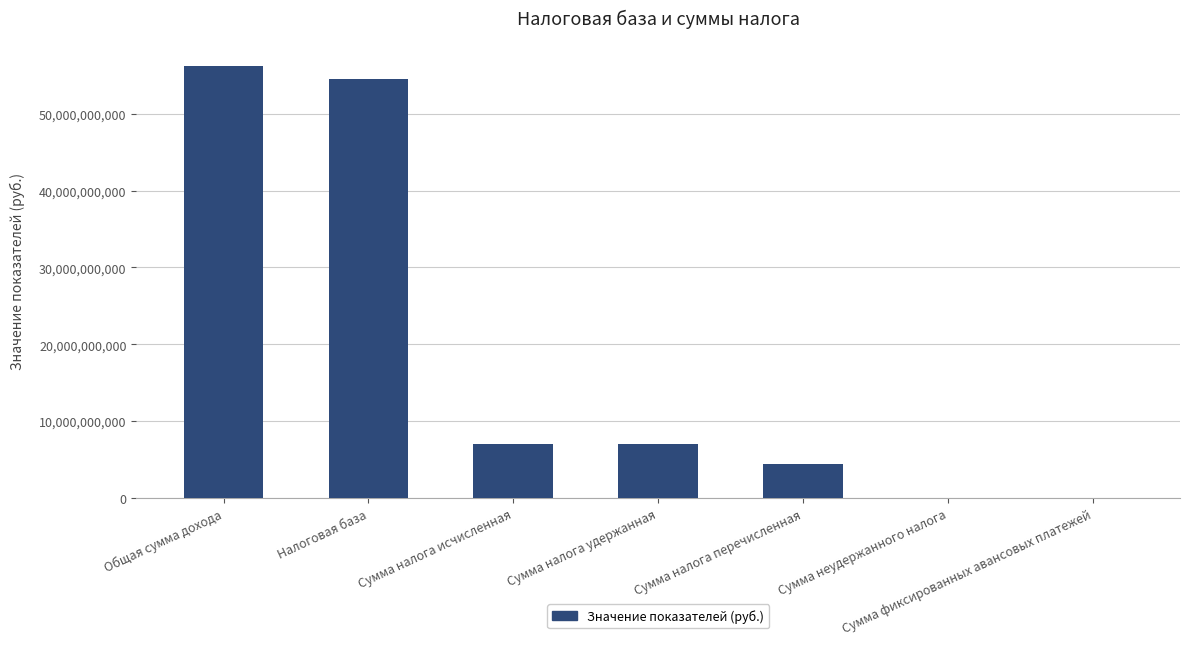

Which label corresponds to the largest value in the chart?

Общая сумма дохода